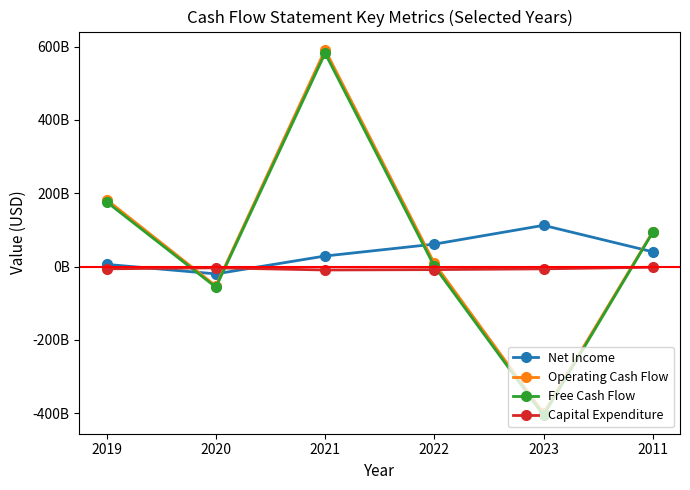

Which label corresponds to the largest value in the chart?

2021